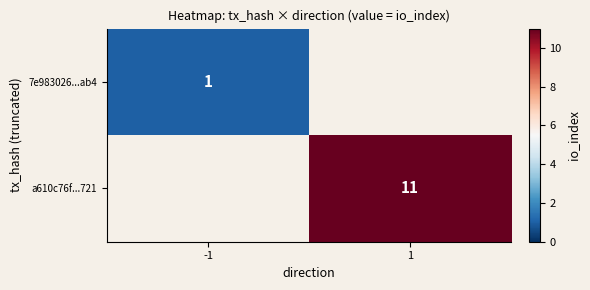

What is the smallest value displayed?

1.0